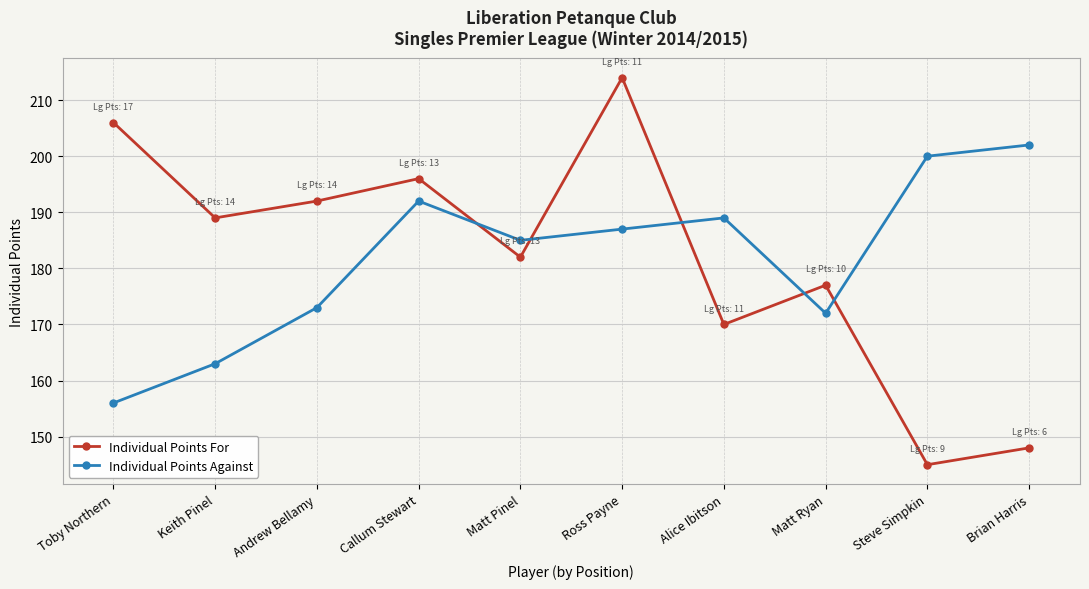

What is the label of the 10th point from the left?

Brian Harris